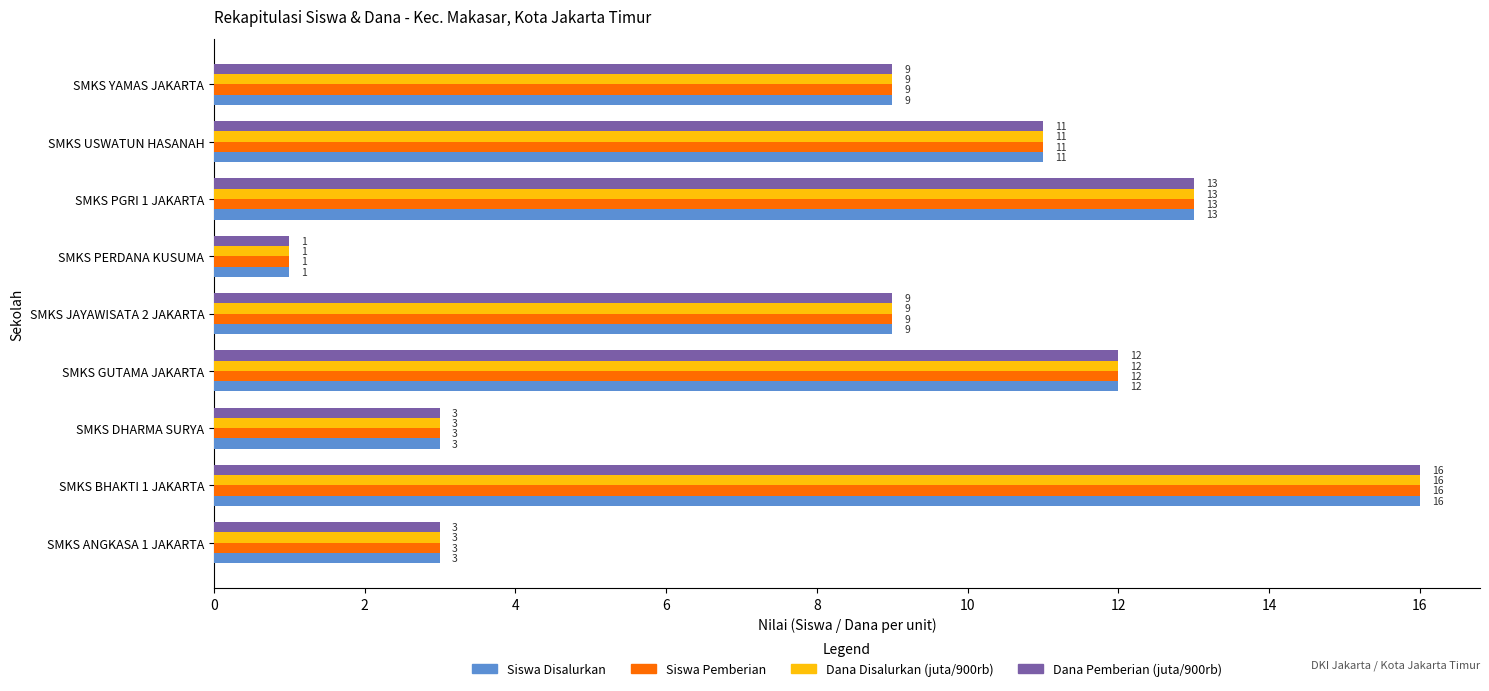

What is the maximum value for Dana Pemberian (juta/900rb)?

16